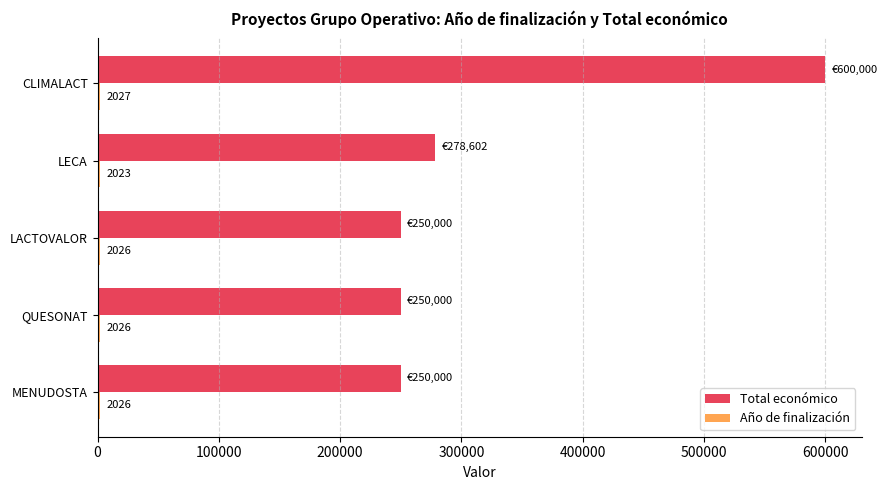

What is the difference between the highest and lowest values at LACTOVALOR?

247974